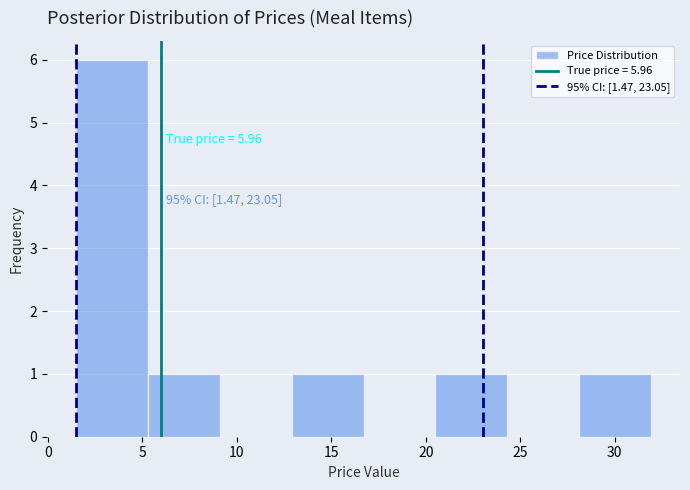

Which range on the x-axis has the tallest bar?

1.5 to 5.5